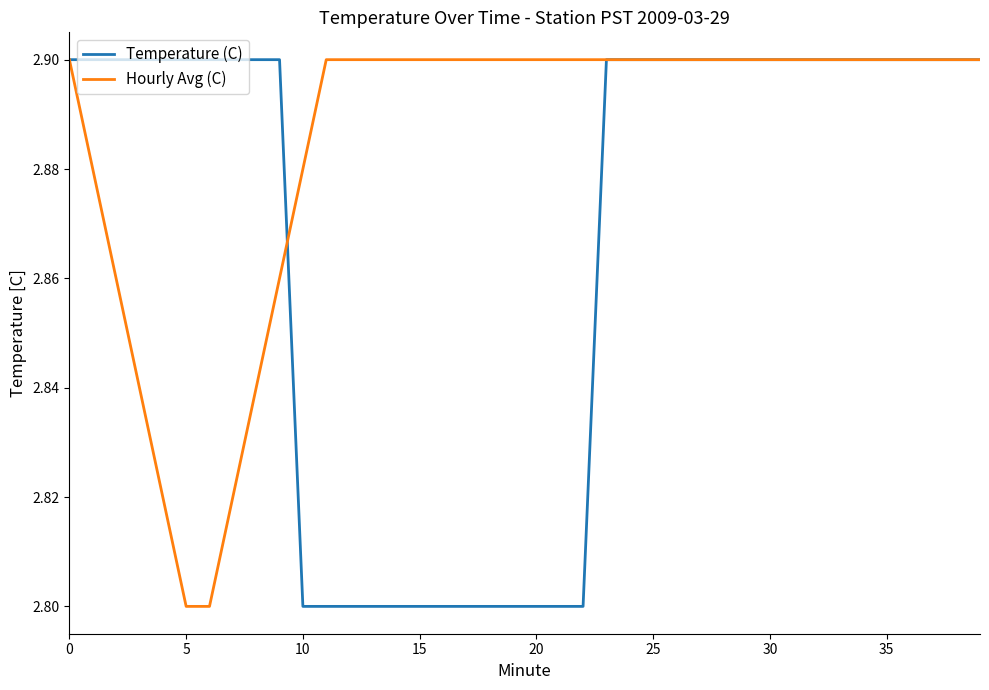

Which series has the largest total across all categories?

Hourly Avg (C)